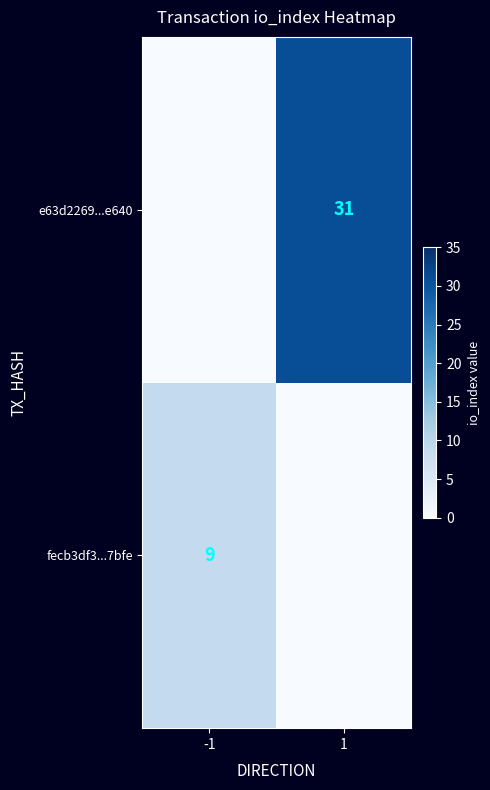

The value of fecb3df3...7bfe at -1 is 9. True or false?

True